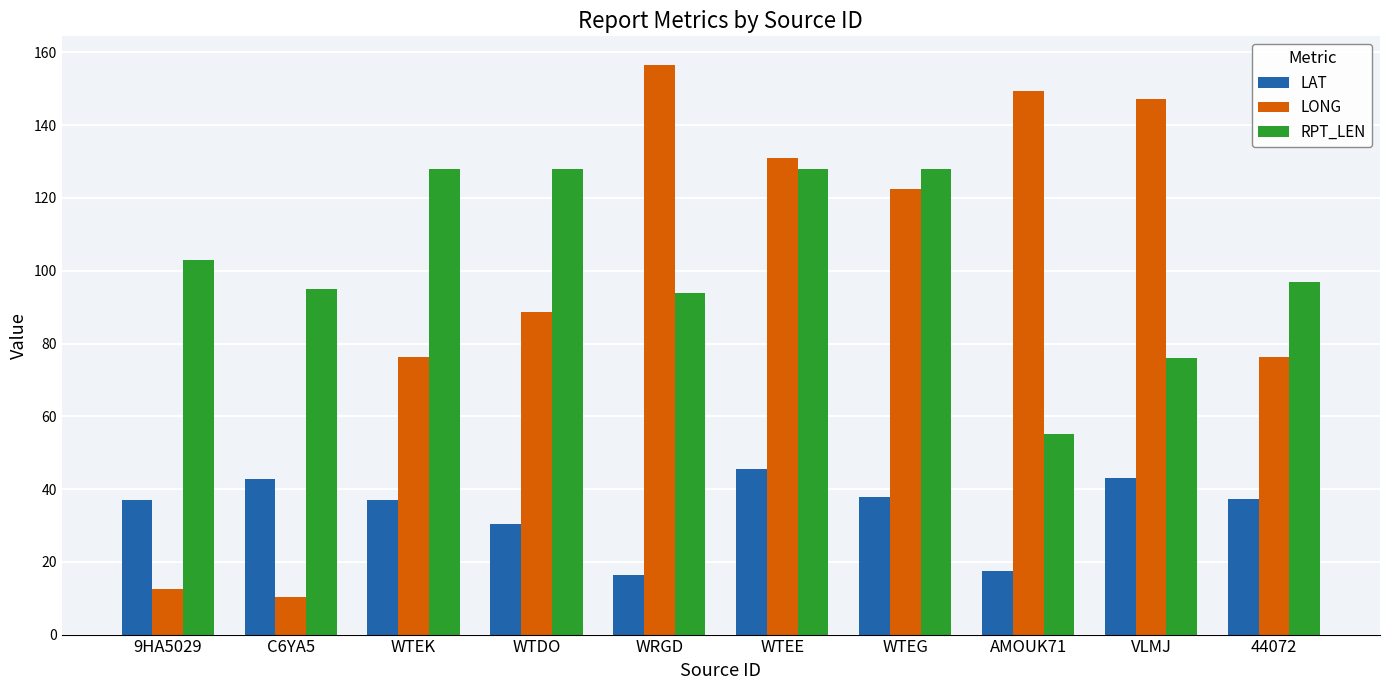

At which category is the sum across all series the highest?

WTEE